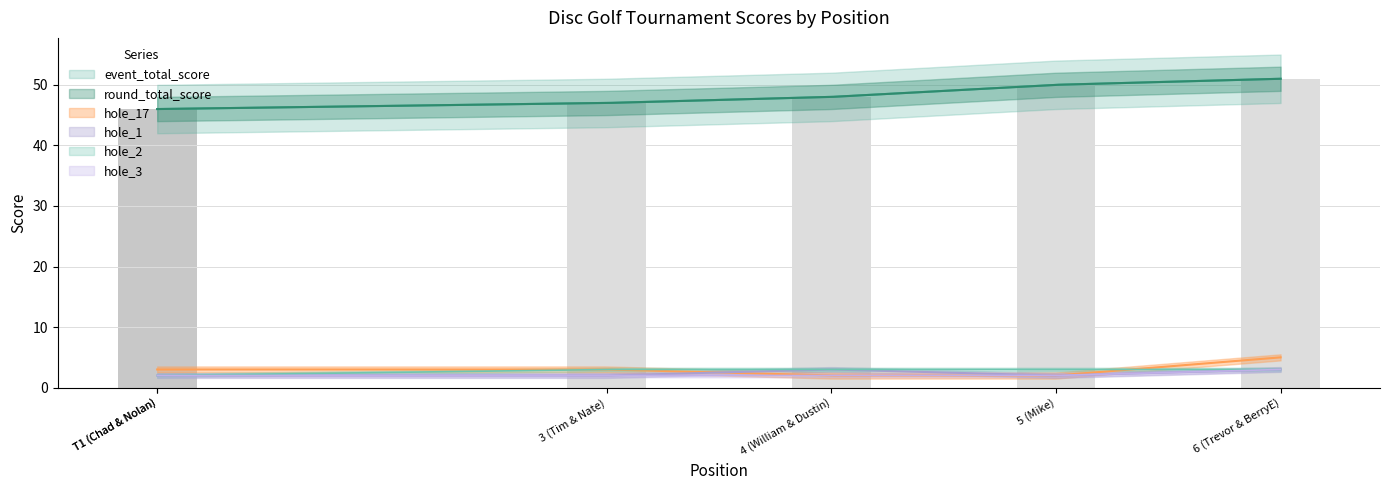

Which series has the widest spread of values?

event_total_score